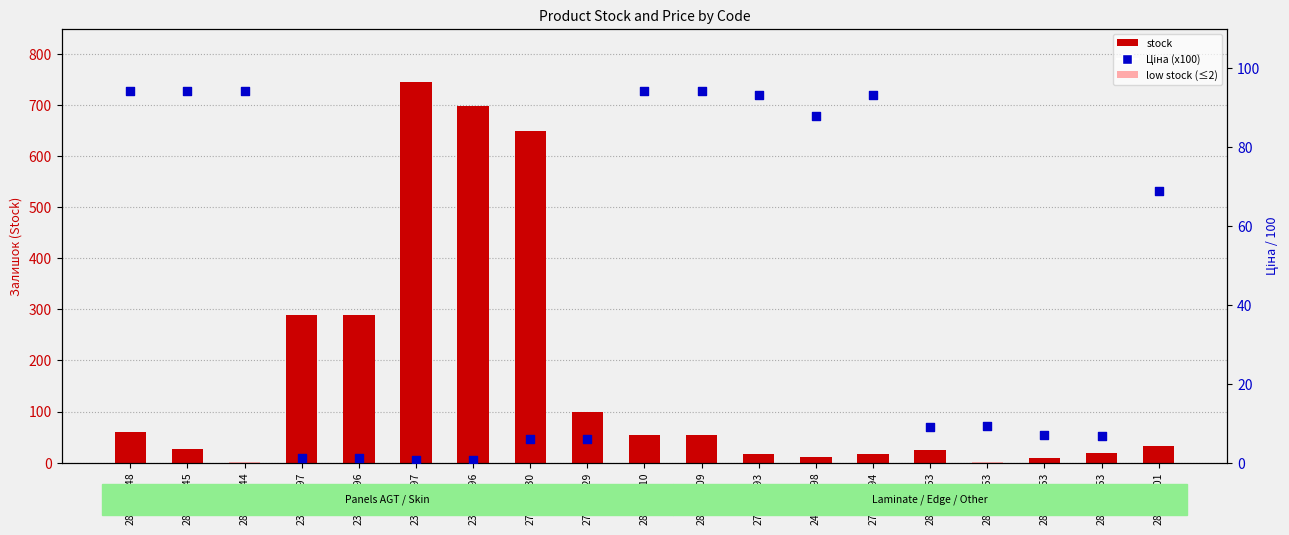

Which series contains the lowest Y value?

Ціна (x100)